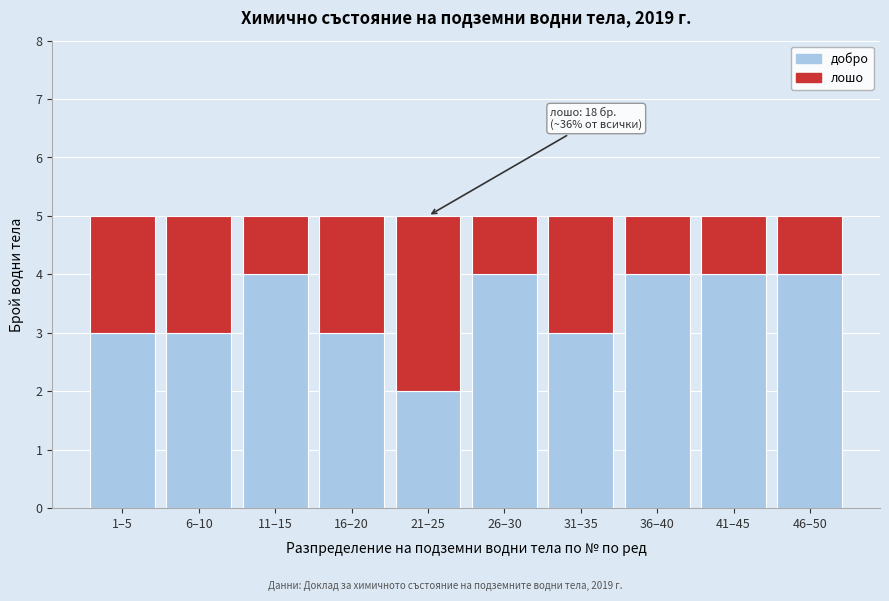

Reading right to left, what are the values for добро?

46–50=4	41–45=4	36–40=4	31–35=3	26–30=4	21–25=2	16–20=3	11–15=4	6–10=3	1–5=3